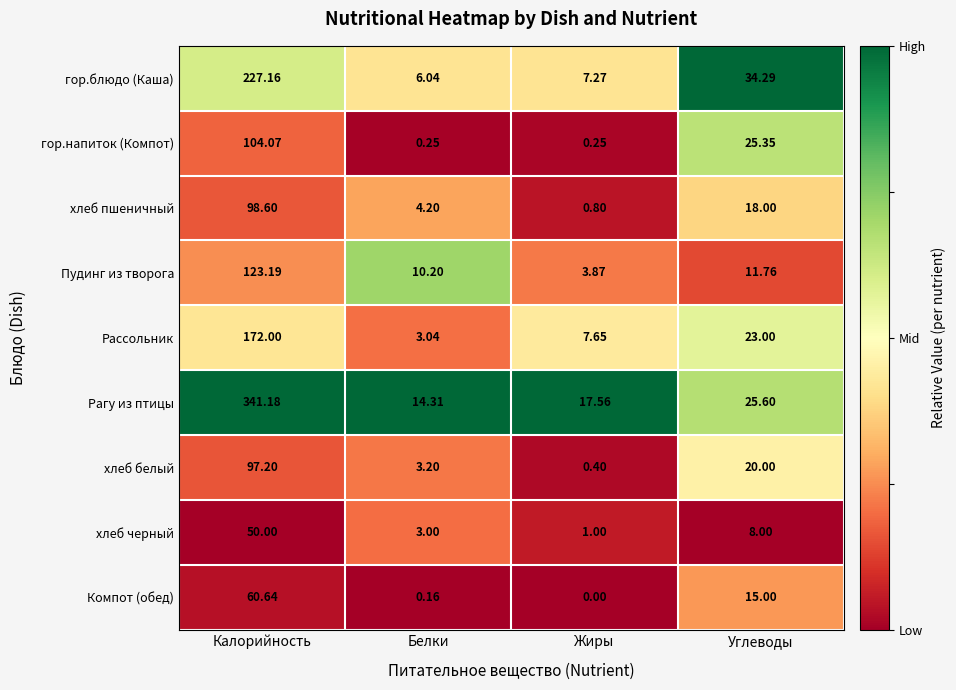

Is the value of гор.блюдо (Каша) at Белки greater than the value of гор.напиток (Компот) at Углеводы?

No